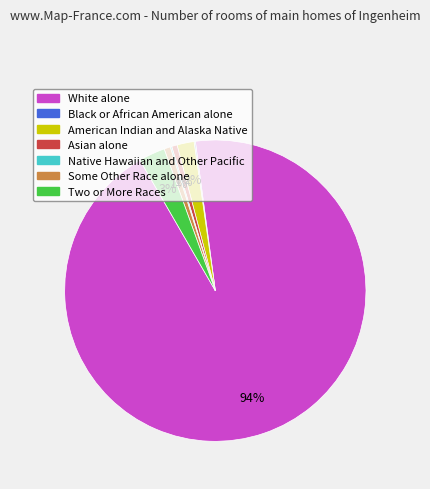

What percentage is the Asian alone slice, to the nearest percent?

1%